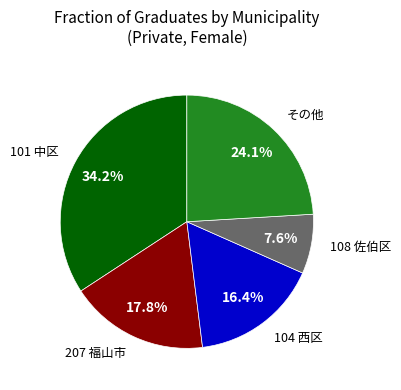

How many slices are in this pie chart?

5